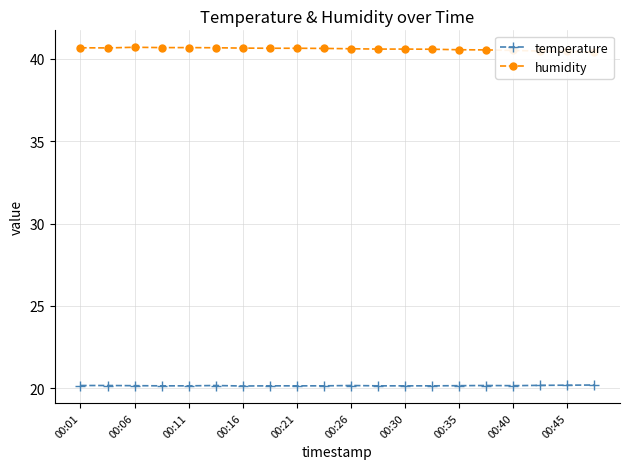

What is the maximum value for temperature?

20.2